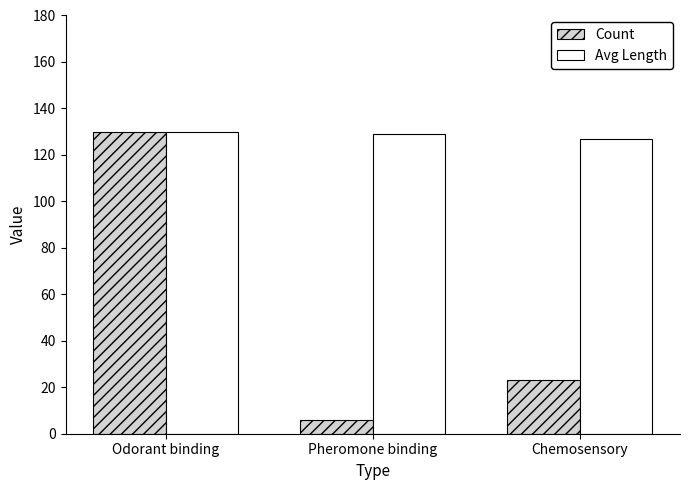

List the labels in order of Count value, smallest first.

Pheromone binding, Chemosensory, Odorant binding